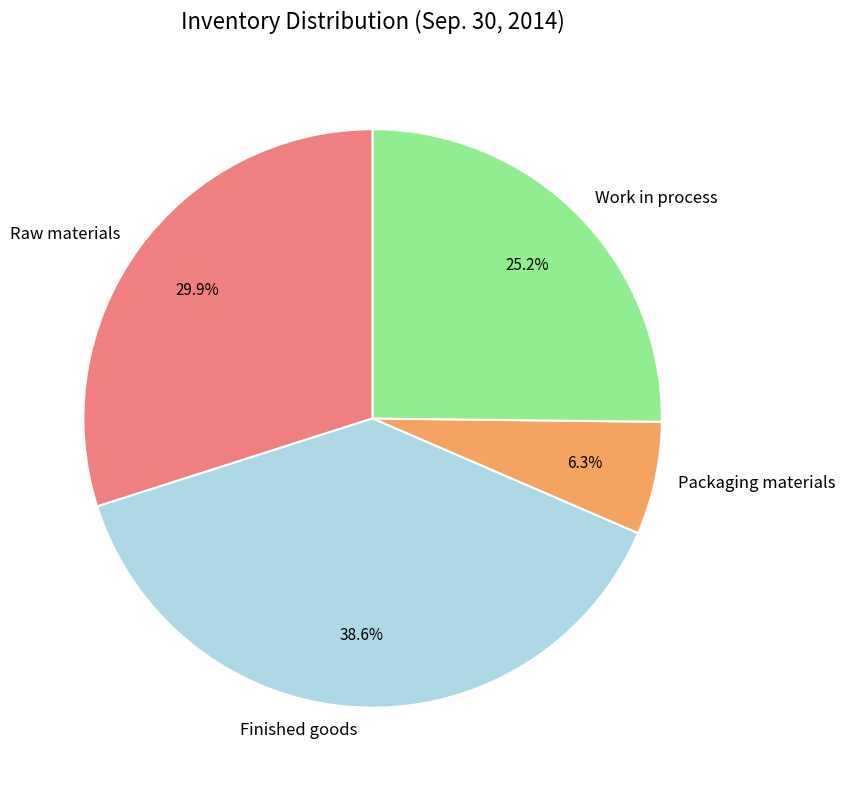

Is Work in process the majority of the pie?

No